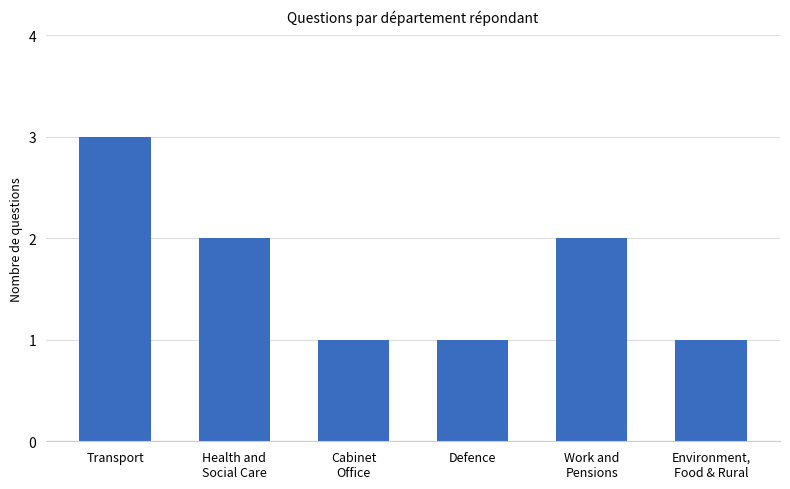

Are the bars horizontal?

No